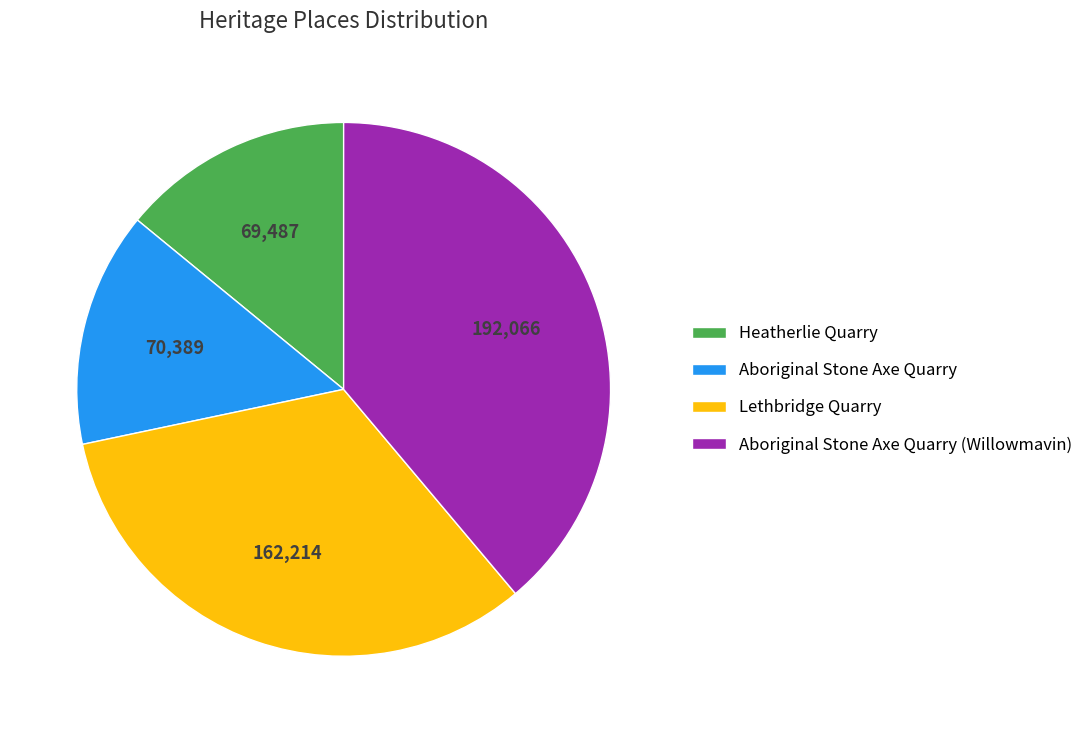

What is the ratio of the value at Heatherlie Quarry to the value at Aboriginal Stone Axe Quarry (Willowmavin)?

0.4